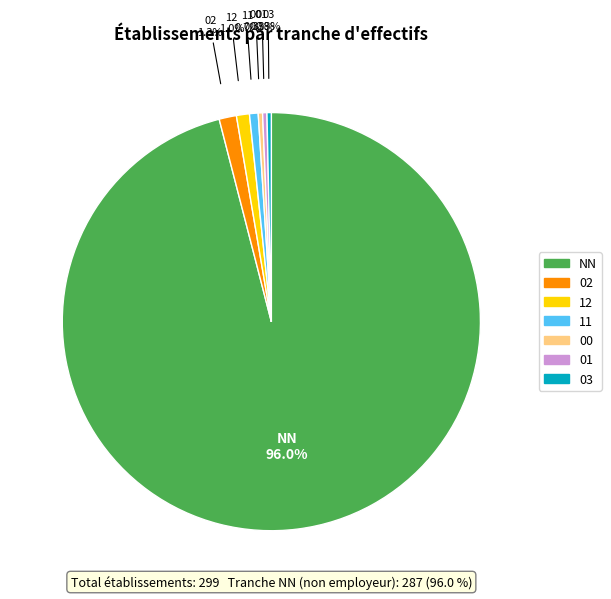

Which slice represents more than half of the pie?

NN